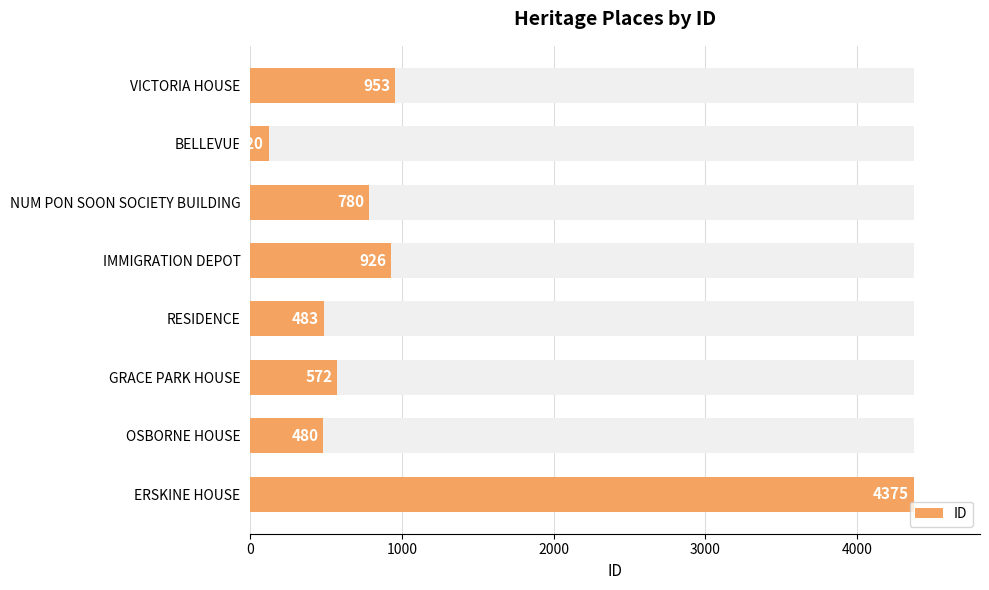

What is the average value?

1086